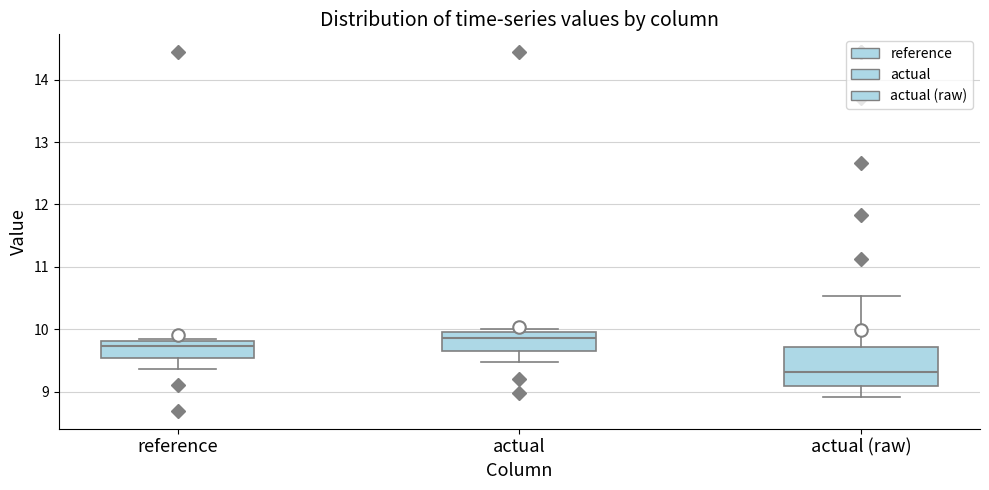

Reading left to right, transcribe this box plot: for each box, give where its median line is, the range the box spans, and where its two whiskers end, as read against the y-axis. The values are not printed on the chart, so give them approximately, as read against the axis.

reference: median 9.7, box 9.5 to 9.8, whiskers 9.4 to 9.8 (just above the box's upper edge)
actual: median 9.9, box 9.7 to 10.0, whiskers 9.5 to 10.0 (just above the box's upper edge)
actual (raw): median 9.3, box 9.1 to 9.7, whiskers 8.9 to 10.5